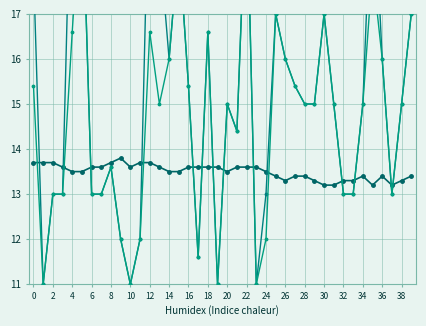

How many lines are shown in the chart?

3